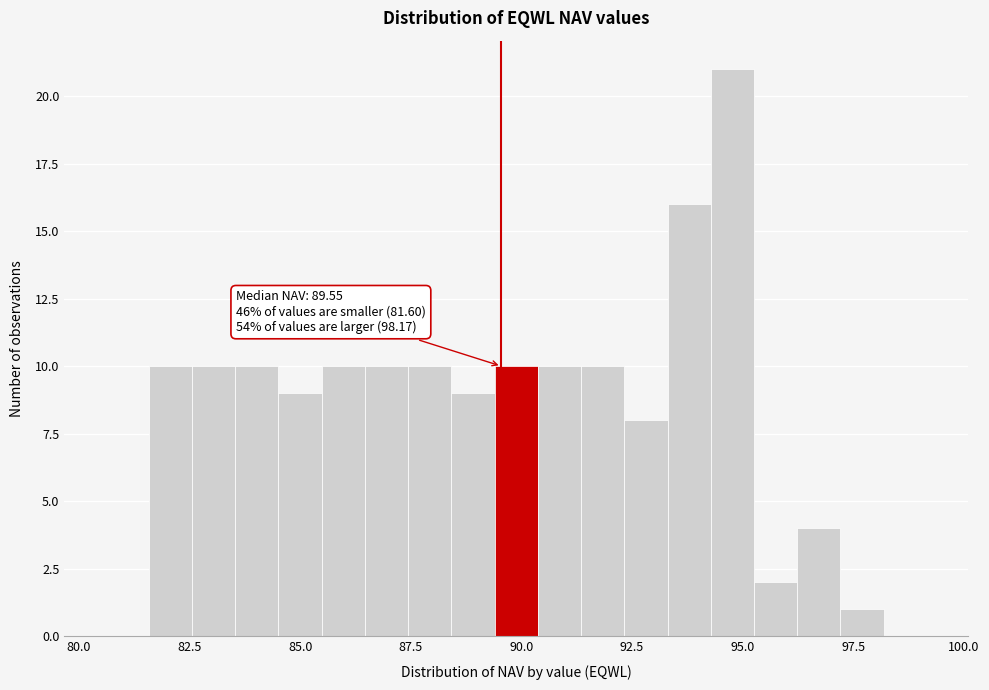

Read against the x-axis, roughly where is the centre of the tallest bar?

95.0